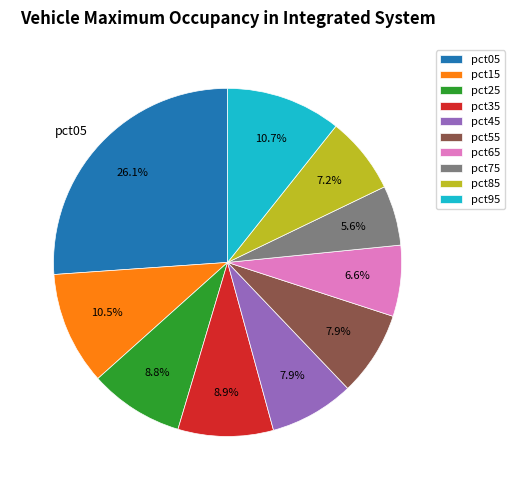

What percentage is the pct95 slice, to the nearest percent?

11%